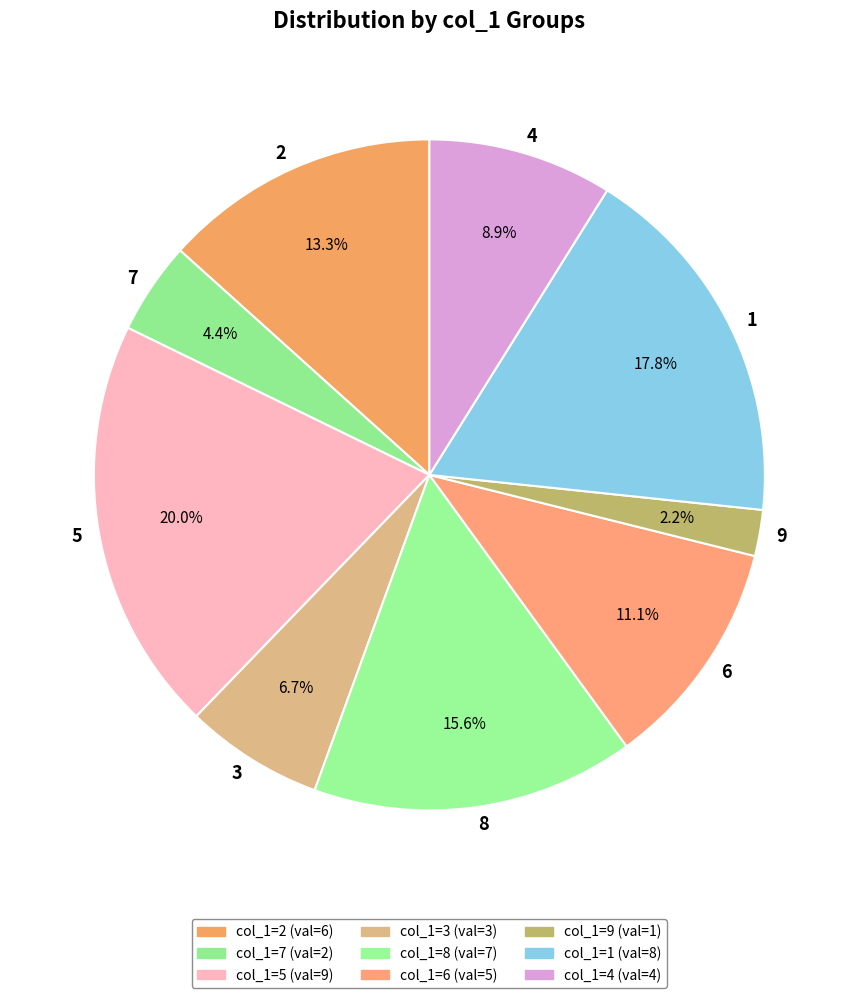

The 8 slice represents 16% of the pie. True or false?

True